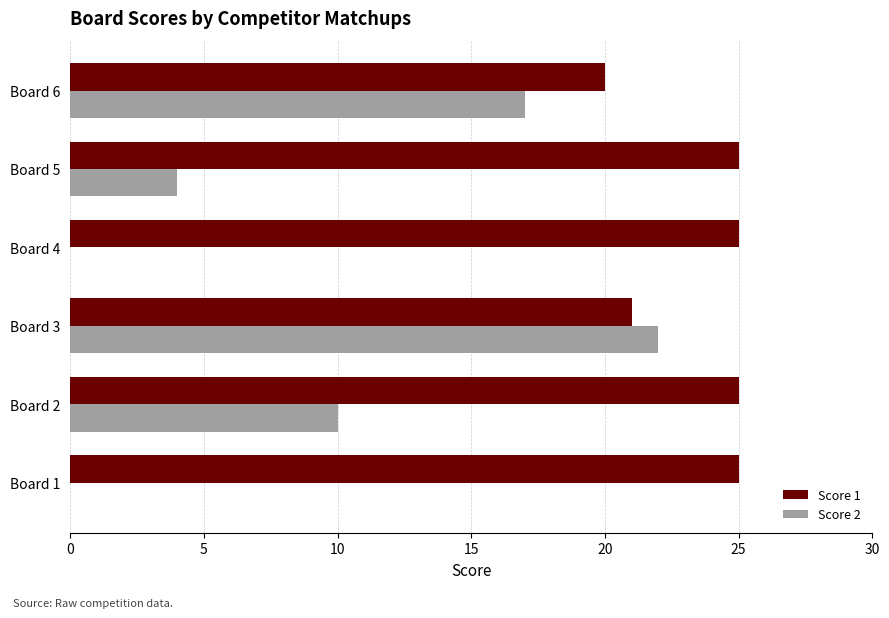

What is the average value of the Score 1 series?

24